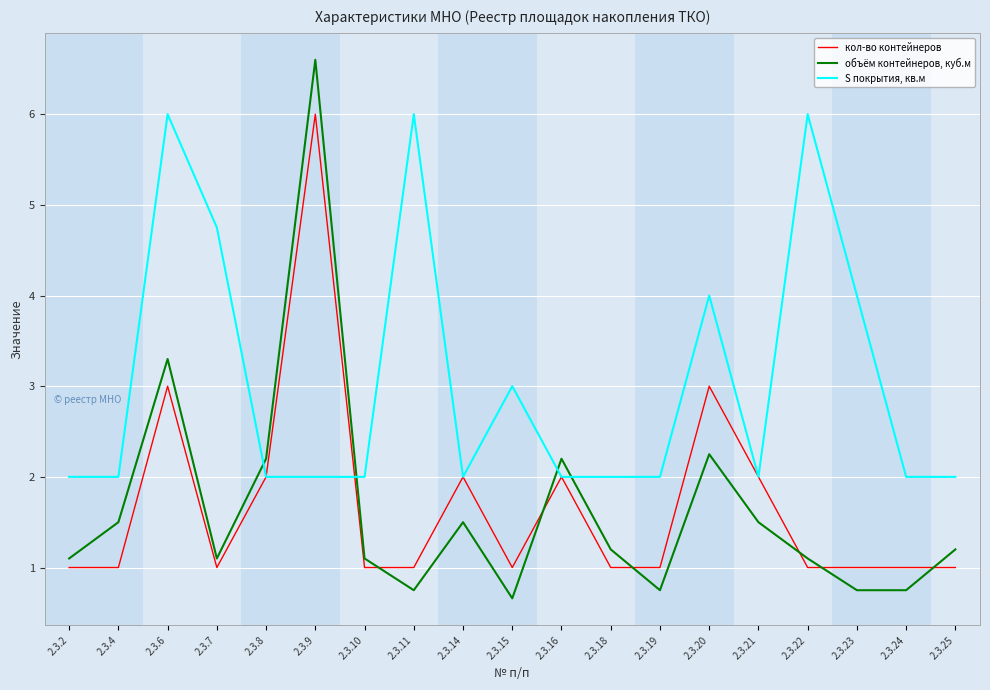

True or false: S покрытия, кв.м has more than 1 interior local peaks.

True